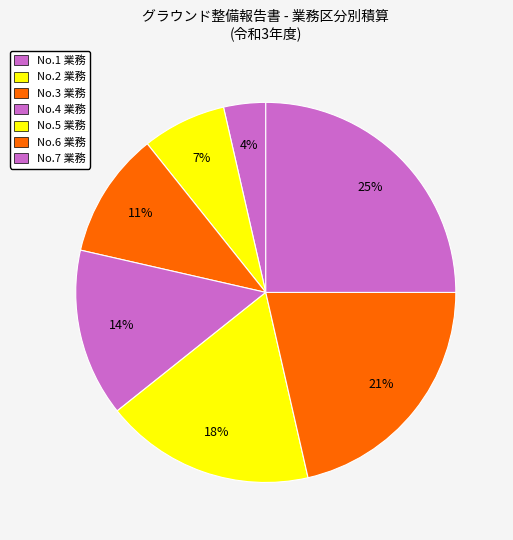

Which slice is the smallest?

No.1 業務